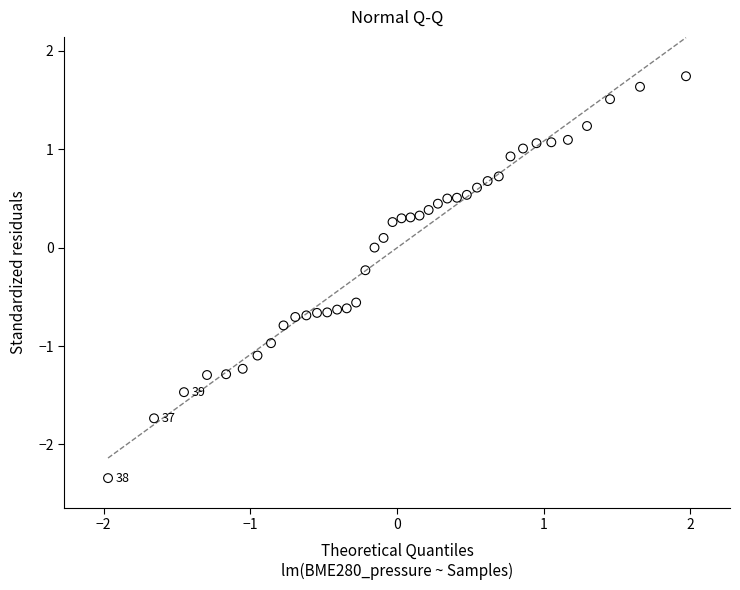

What is the range of X values (max minus min)?

3.9